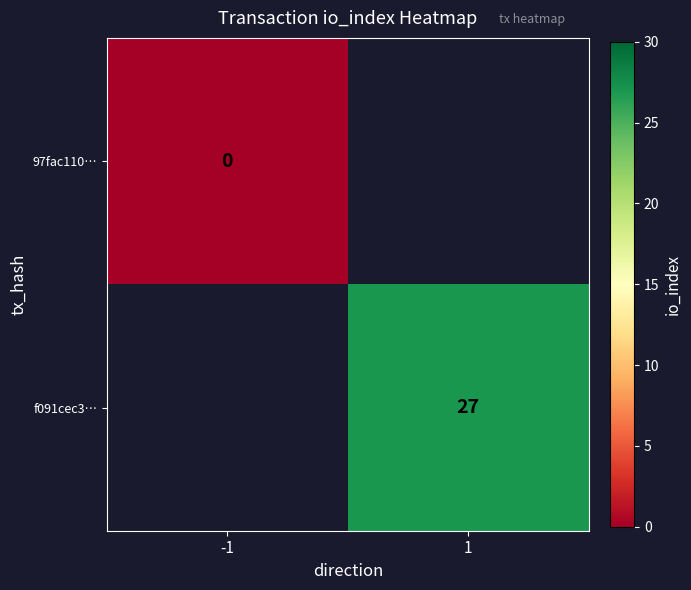

Which has a higher value, -1 or 1?

1